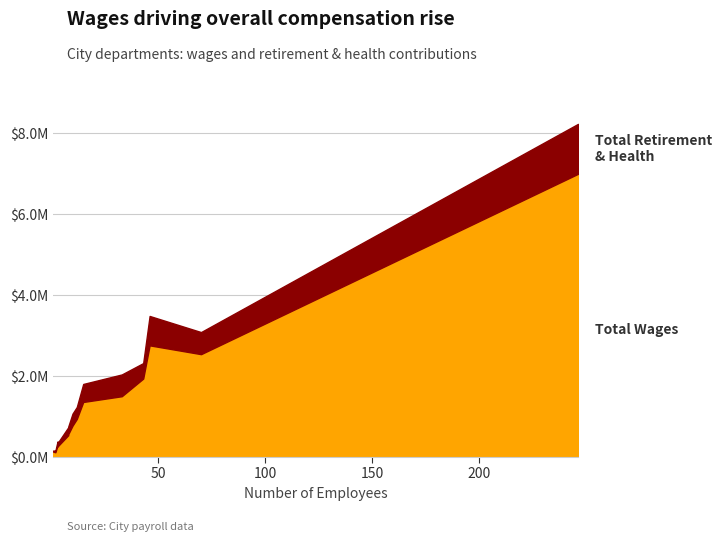

List the series in order of their overall mean, highest first.

Total Wages, Total Retirement & Health Contribution